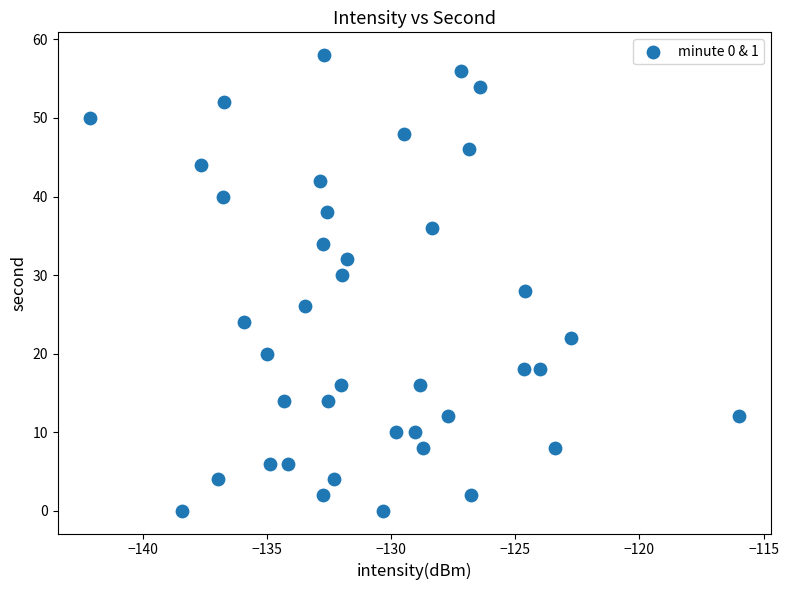

What is the range of Y values (max minus min)?

58